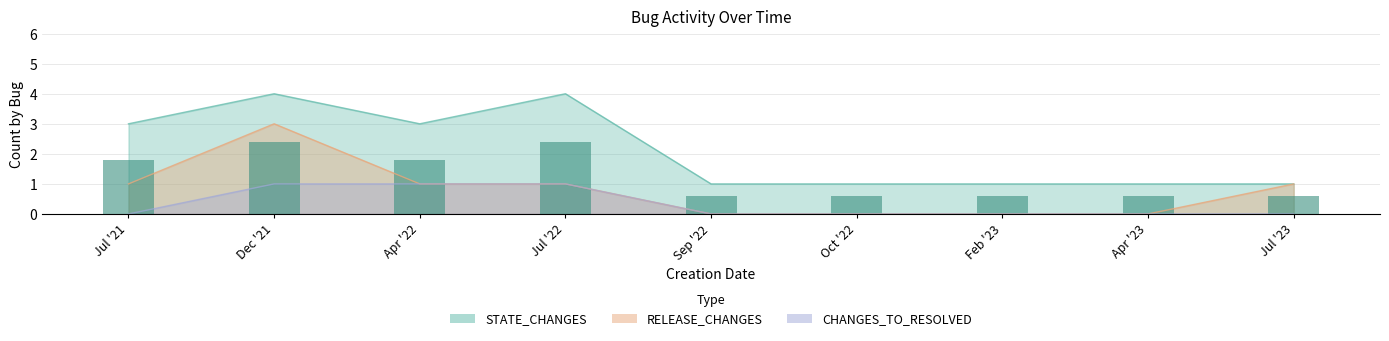

List the series in order of their overall mean, highest first.

STATE_CHANGES, RELEASE_CHANGES, CHANGES_TO_RESOLVED